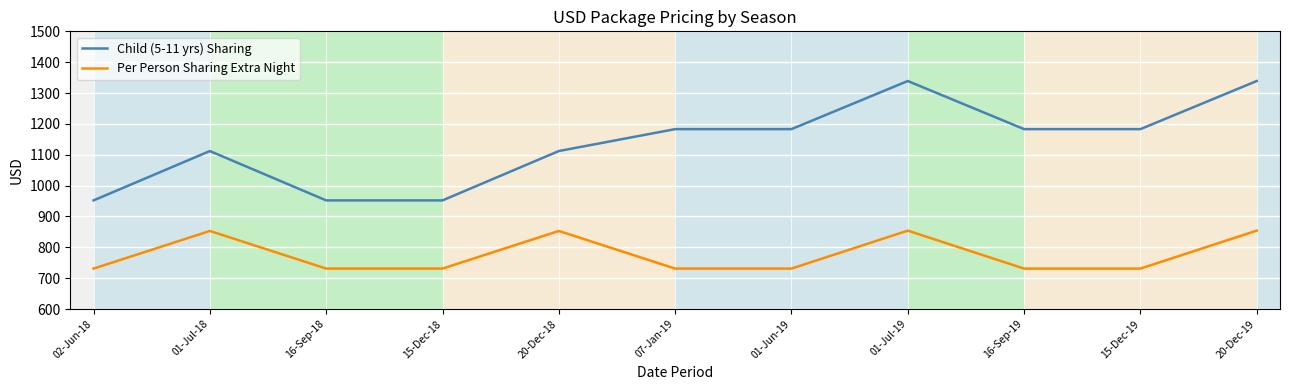

True or false: Child (5-11 yrs) Sharing has more than 1 interior local peaks.

True